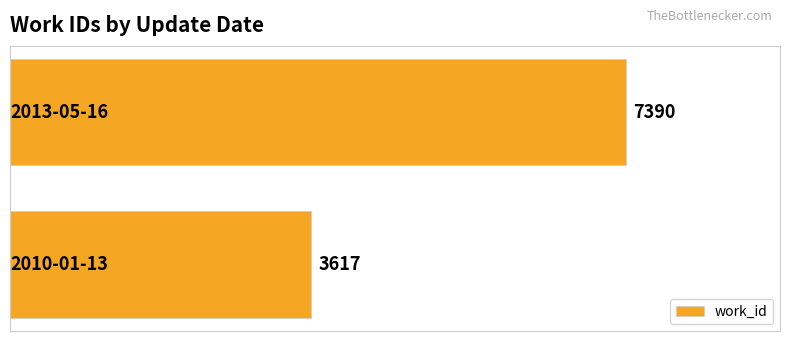

What is the difference between the maximum and minimum values?

3773